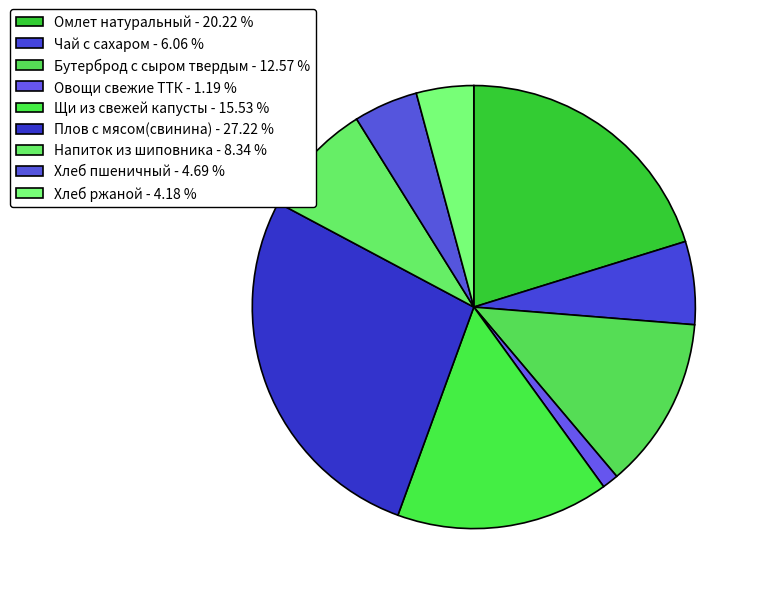

Which slice is the largest?

Плов с мясом(свинина)